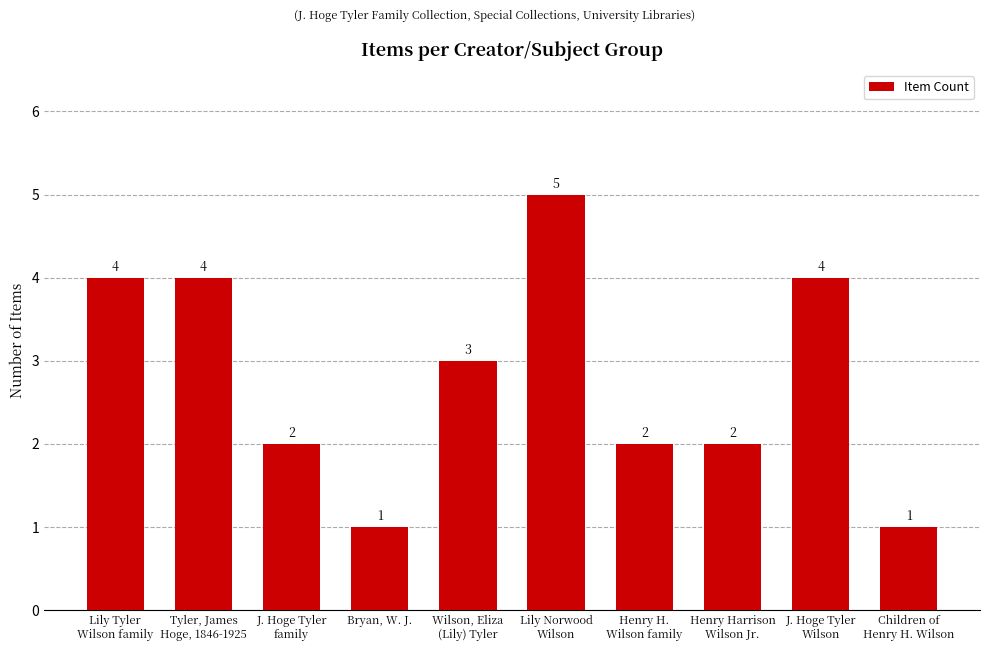

How many values are between 2 and 4?

7